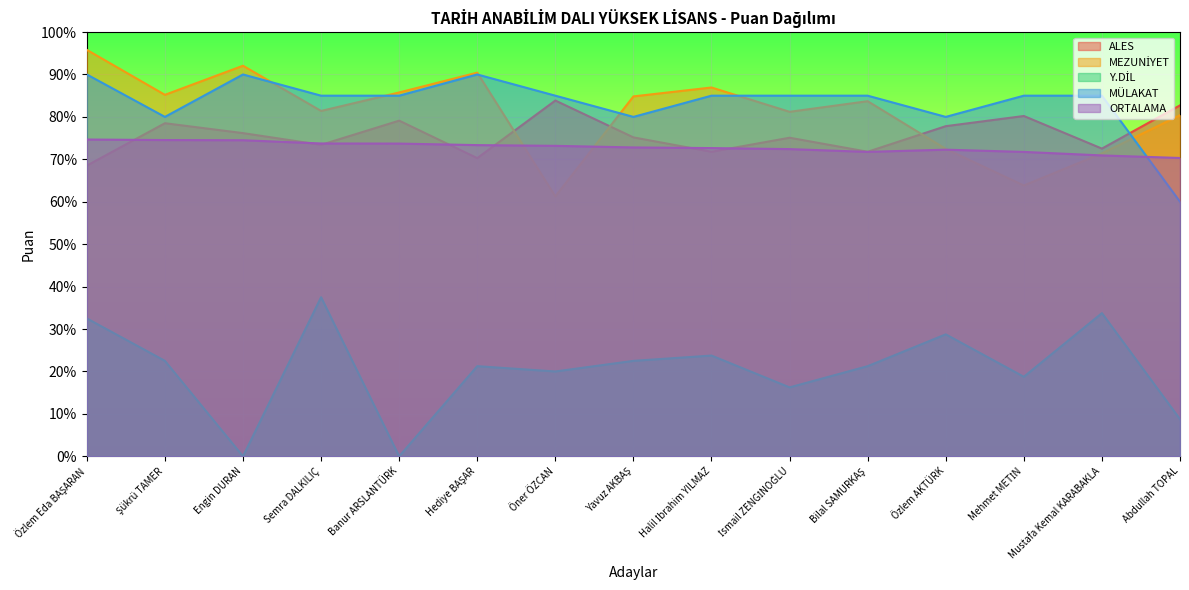

Reading right to left, transcribe all the data shown in this chart.

ALES: Abdullah TOPAL=82.7	Mustafa Kemal KARABAKLA=72.5	Mehmet METİN=80.2	Özlem AKTÜRK=77.8	Bilal SAMURKAŞ=71.8	İsmail ZENGİNOĞLU=75.1	Halil İbrahim YILMAZ=71.8	Yavuz AKBAŞ=75.2	Öner ÖZCAN=83.9	Hediye BAŞAR=70.3	Banur ARSLANTÜRK=79.1	Semra DALKILIÇ=73.4	Engin DURAN=76.2	Şükrü TAMER=78.5	Özlem Eda BAŞARAN=68.5
MEZUNİYET: Abdullah TOPAL=80.4	Mustafa Kemal KARABAKLA=71.4	Mehmet METİN=63.8	Özlem AKTÜRK=72.5	Bilal SAMURKAŞ=83.7	İsmail ZENGİNOĞLU=81.2	Halil İbrahim YILMAZ=86.9	Yavuz AKBAŞ=84.8	Öner ÖZCAN=61.3	Hediye BAŞAR=90.4	Banur ARSLANTÜRK=85.8	Semra DALKILIÇ=81.4	Engin DURAN=92.1	Şükrü TAMER=85.2	Özlem Eda BAŞARAN=95.8
Y.DİL: Abdullah TOPAL=8.8	Mustafa Kemal KARABAKLA=33.8	Mehmet METİN=18.8	Özlem AKTÜRK=28.8	Bilal SAMURKAŞ=21.2	İsmail ZENGİNOĞLU=16.2	Halil İbrahim YILMAZ=23.8	Yavuz AKBAŞ=22.5	Öner ÖZCAN=20.0	Hediye BAŞAR=21.2	Banur ARSLANTÜRK=0.0	Semra DALKILIÇ=37.5	Engin DURAN=0.0	Şükrü TAMER=22.5	Özlem Eda BAŞARAN=32.5
MÜLAKAT: Abdullah TOPAL=60.0	Mustafa Kemal KARABAKLA=85.0	Mehmet METİN=85.0	Özlem AKTÜRK=80.0	Bilal SAMURKAŞ=85.0	İsmail ZENGİNOĞLU=85.0	Halil İbrahim YILMAZ=85.0	Yavuz AKBAŞ=80.0	Öner ÖZCAN=85.0	Hediye BAŞAR=90.0	Banur ARSLANTÜRK=85.0	Semra DALKILIÇ=85.0	Engin DURAN=90.0	Şükrü TAMER=80.0	Özlem Eda BAŞARAN=90.0
ORTALAMA: Abdullah TOPAL=70.3	Mustafa Kemal KARABAKLA=70.9	Mehmet METİN=71.7	Özlem AKTÜRK=72.3	Bilal SAMURKAŞ=71.8	İsmail ZENGİNOĞLU=72.4	Halil İbrahim YILMAZ=72.6	Yavuz AKBAŞ=72.8	Öner ÖZCAN=73.2	Hediye BAŞAR=73.4	Banur ARSLANTÜRK=73.7	Semra DALKILIÇ=73.7	Engin DURAN=74.5	Şükrü TAMER=74.5	Özlem Eda BAŞARAN=74.7